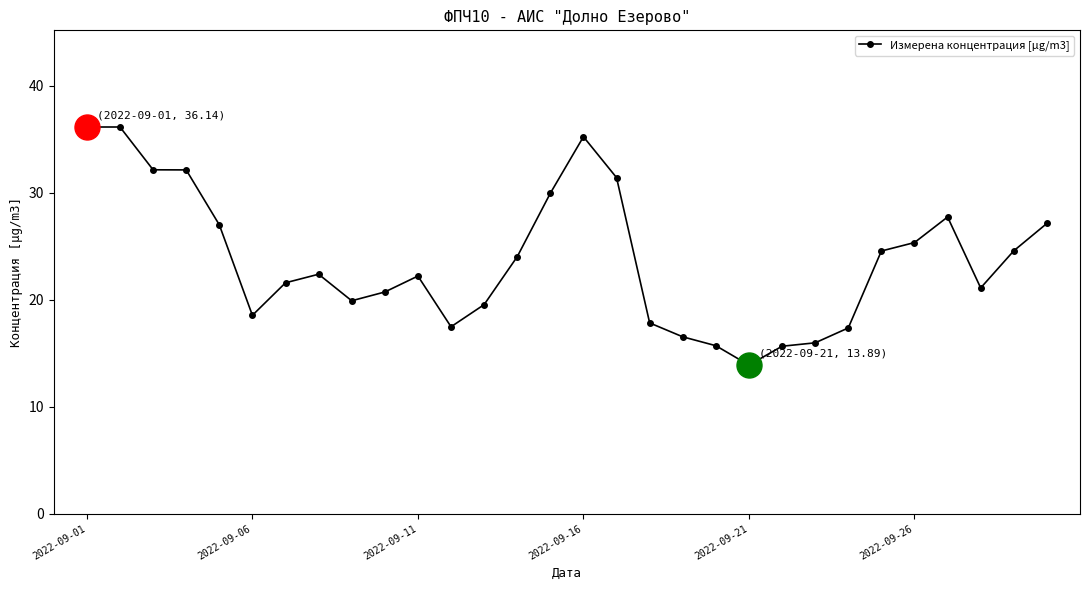

What is the difference between the second highest and second lowest values?

20.5